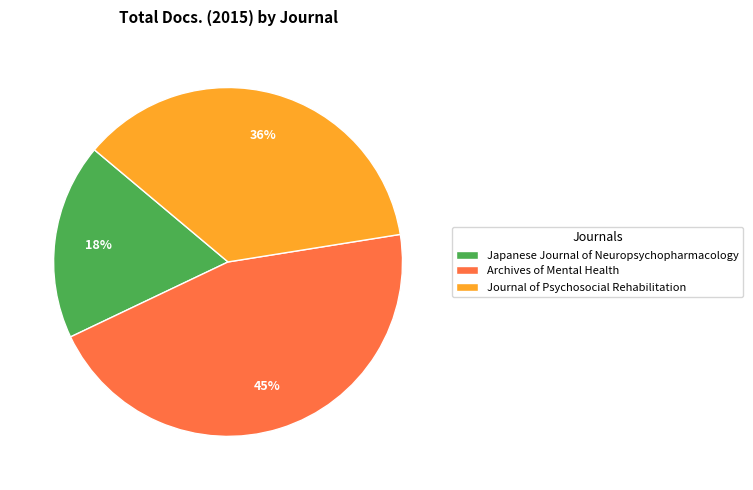

Is it true that Journal of Psychosocial Rehabilitation is 36% of the pie?

True